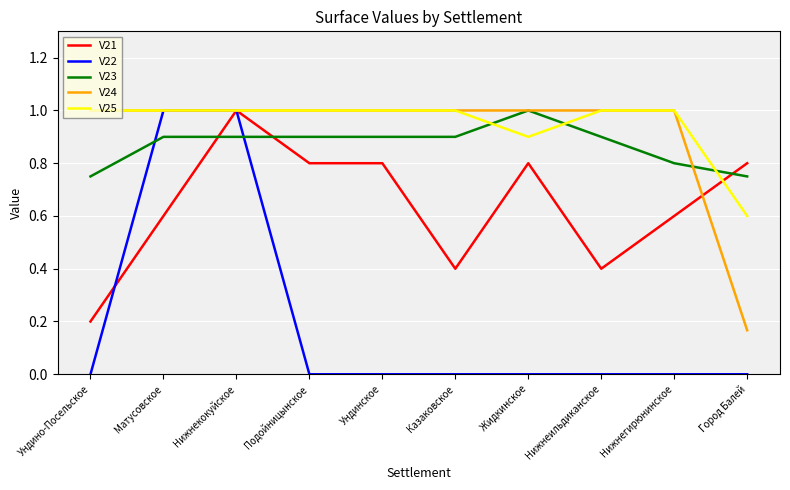

The value of V23 at Матусовское is 1.4. True or false?

False